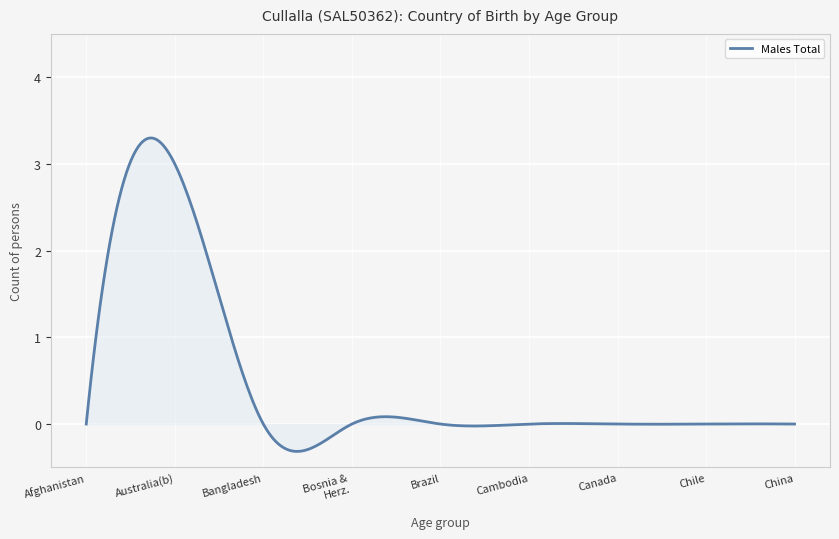

What is the difference between the maximum and minimum values?

3.6